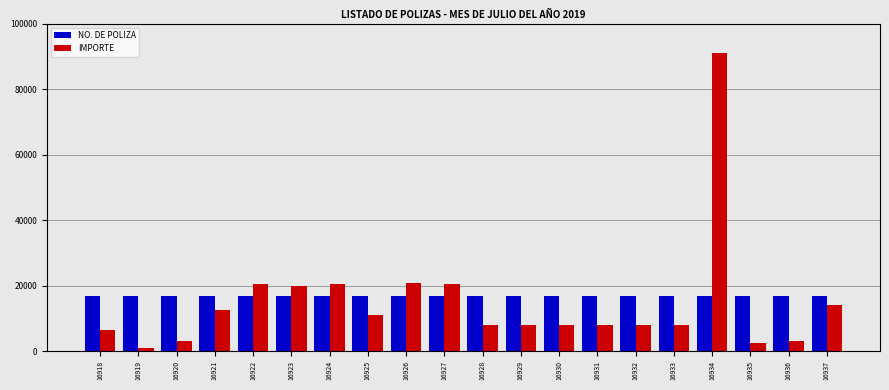

What is the spread (max minus min) of values at 16932?

8972.0